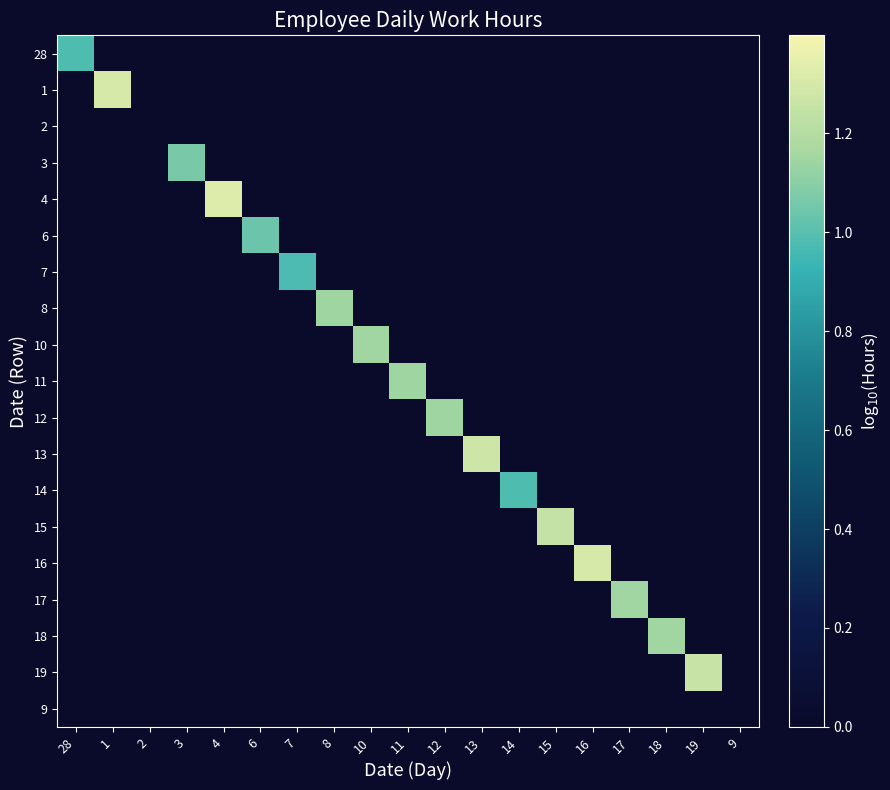

What is the total value across all series at 14?

1.0